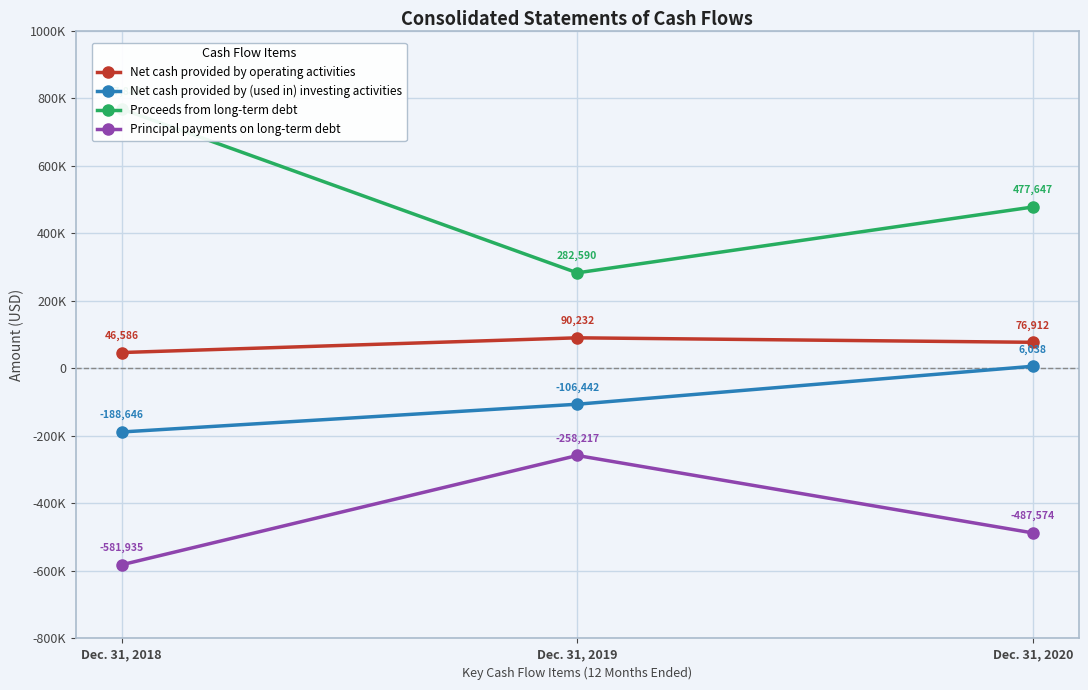

Rank the categories by Net cash provided by (used in) investing activities value from highest to lowest.

Dec. 31, 2020, Dec. 31, 2019, Dec. 31, 2018